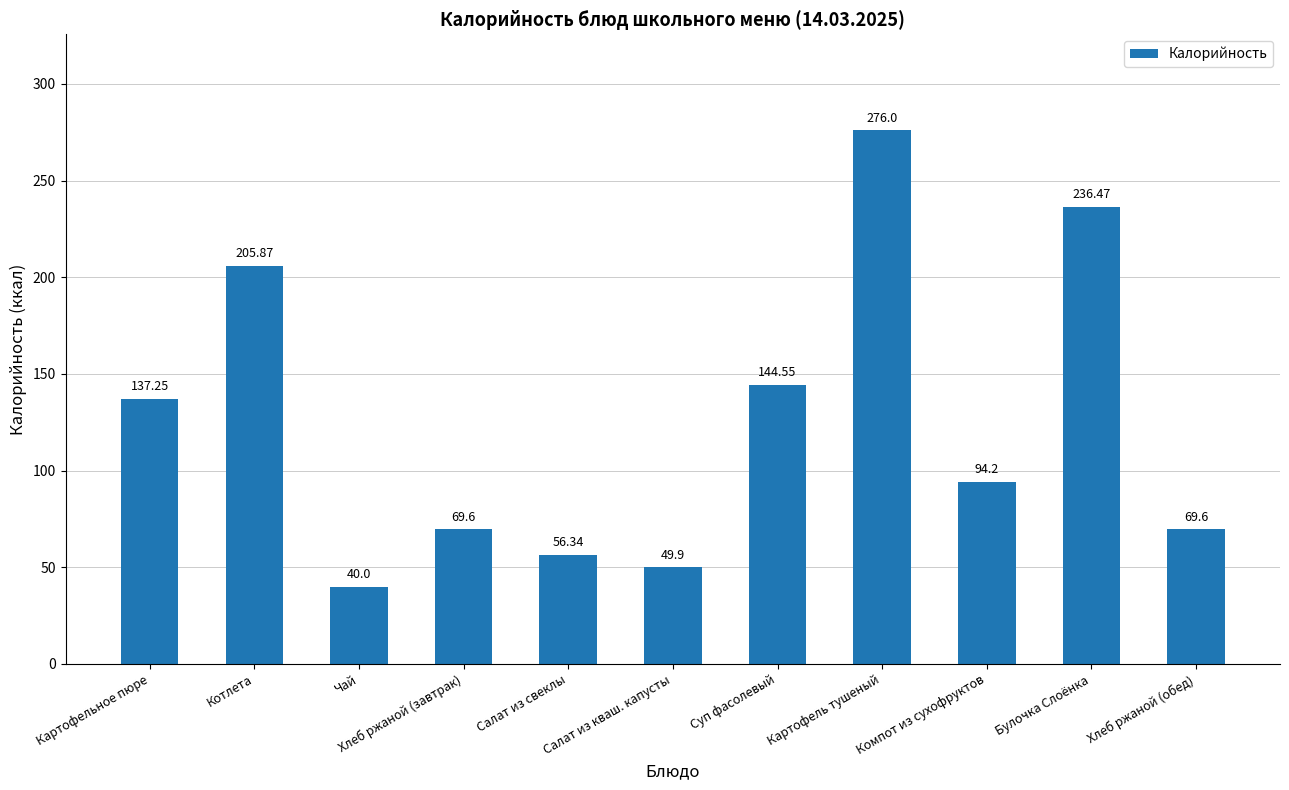

Where does the data first go above 94?

Картофельное пюре